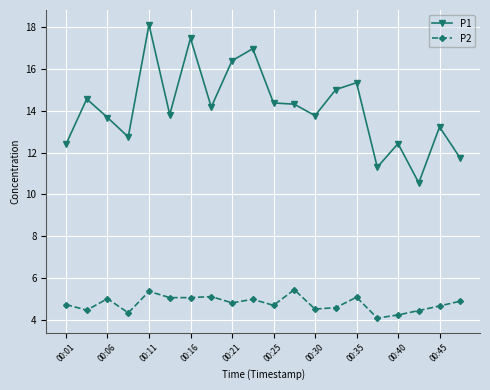

Which series has the largest total across all categories?

P1